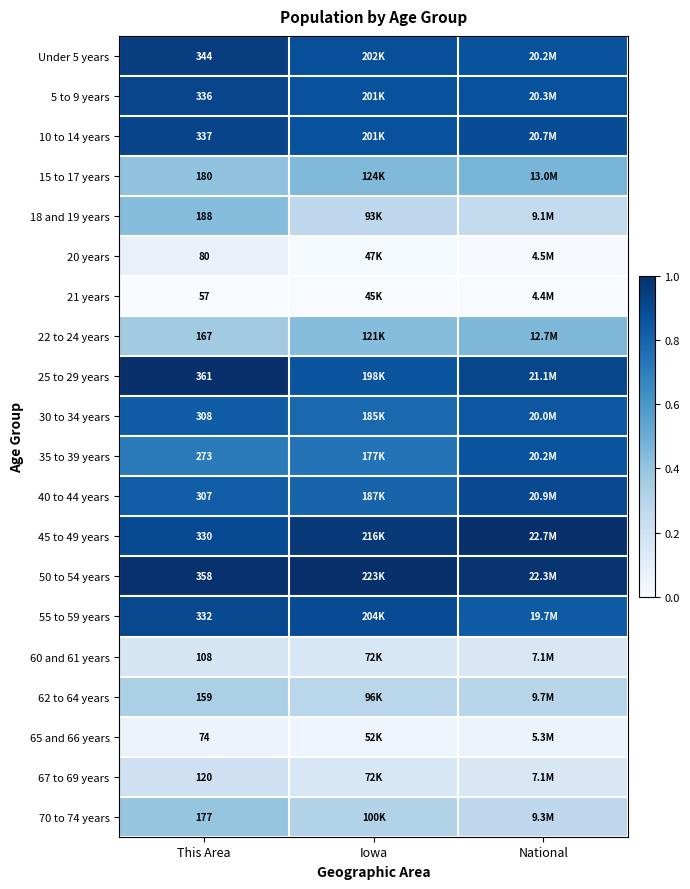

List the labels in order of 25 to 29 years value, largest first.

This Area, National, Iowa